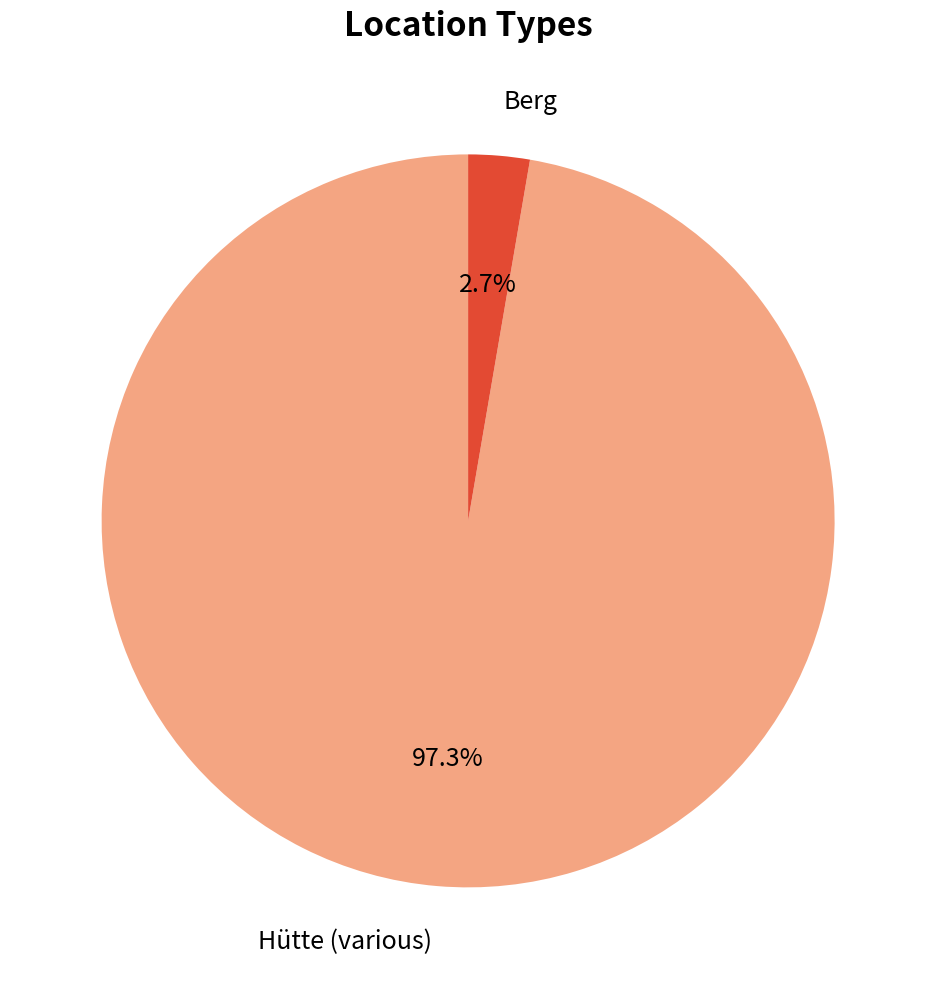

Is there any slice that represents more than half of the pie?

Yes